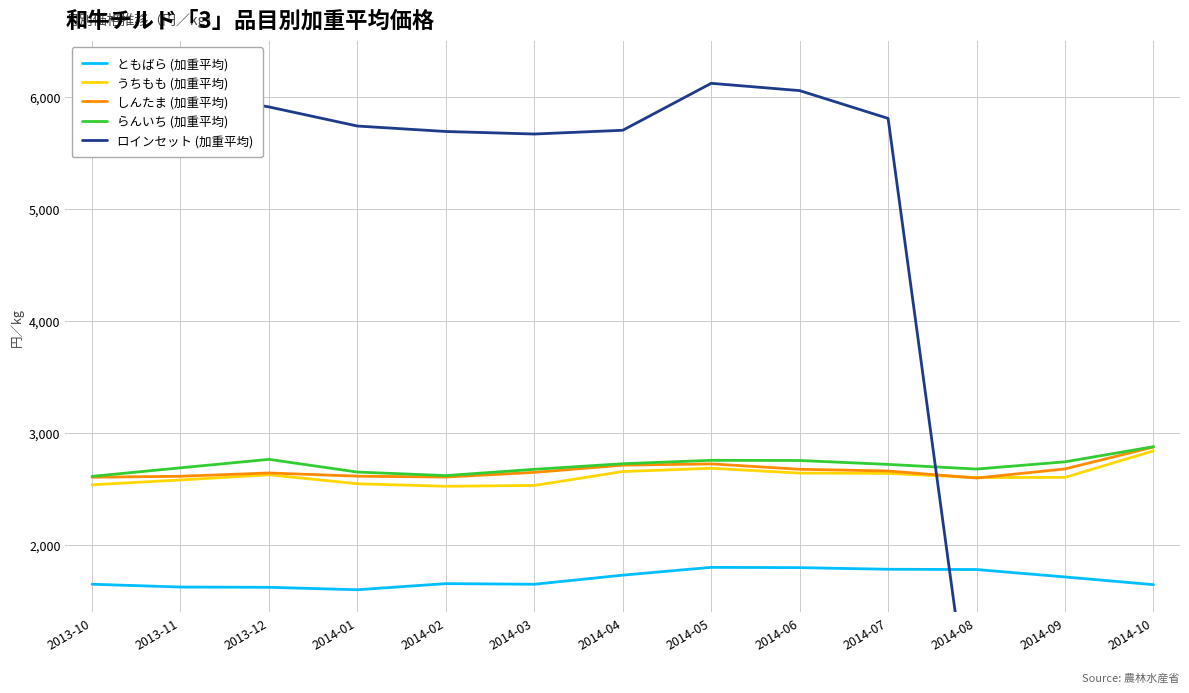

At which category is the sum across all series the highest?

2014-05